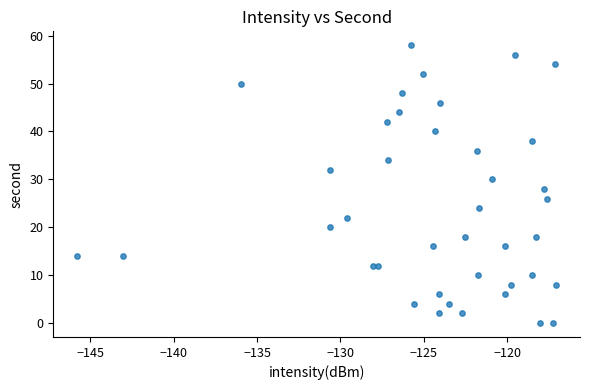

What is the range of Y values (max minus min)?

58